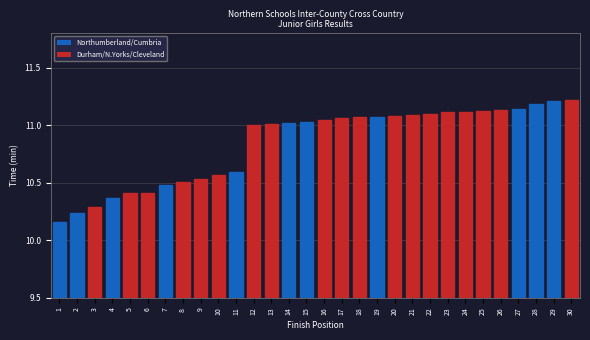

What is the maximum value shown in the chart?

11.2